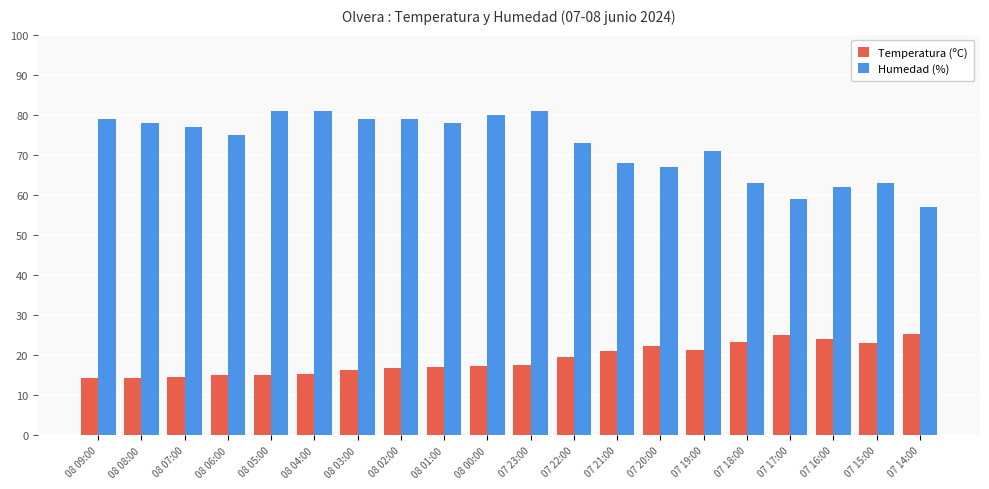

Count the number of categories in the chart.

20